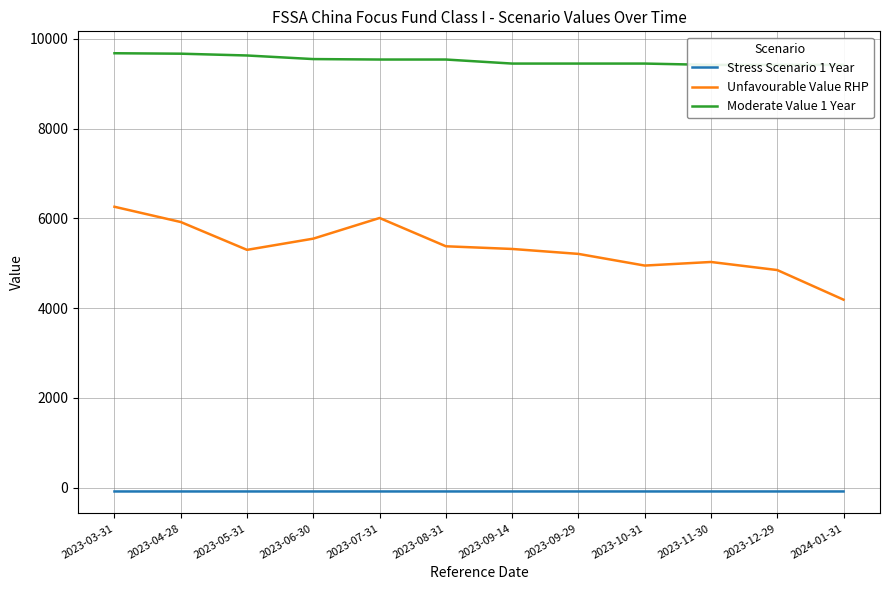

Between 2023-07-31 and 2023-11-30, which is larger?

2023-11-30